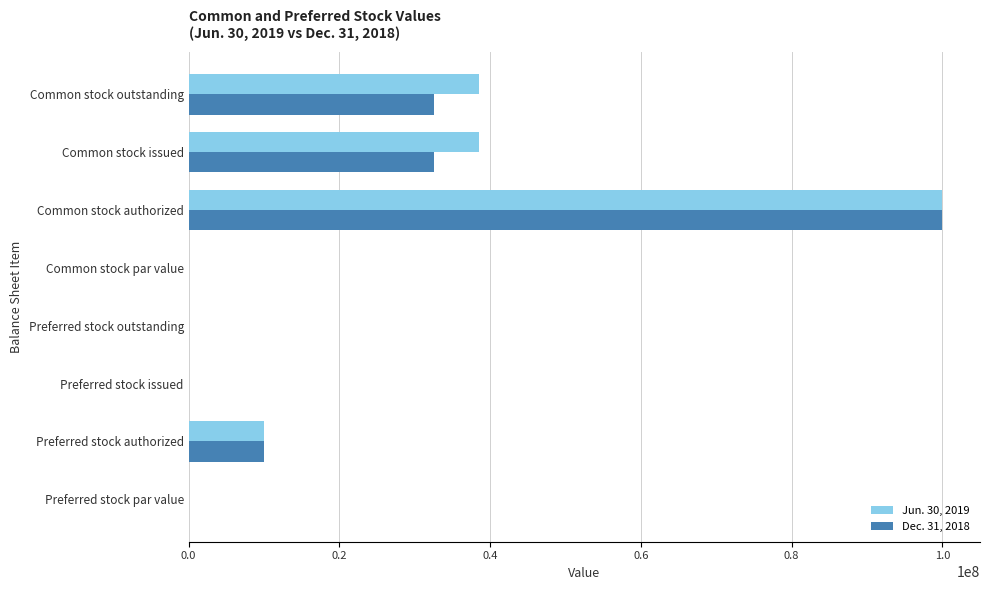

Between Preferred stock authorized and Common stock issued, which series saw the biggest shift?

Jun. 30, 2019